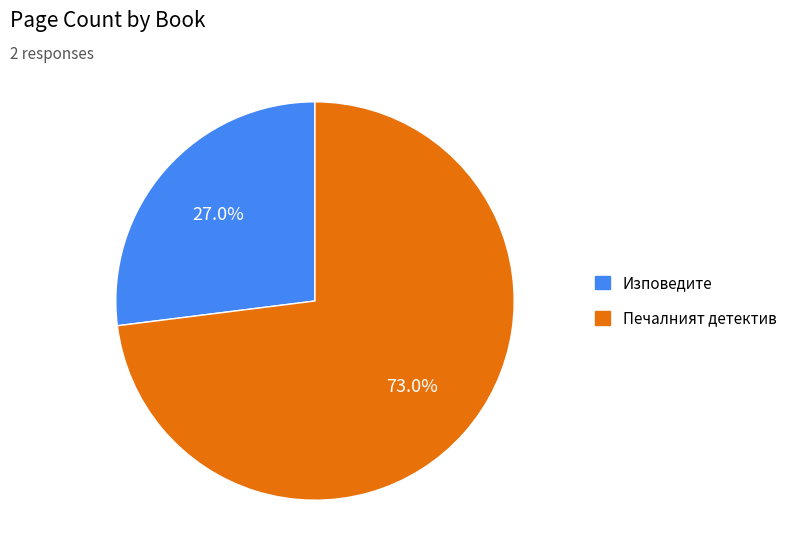

How many segments does this pie chart have?

2